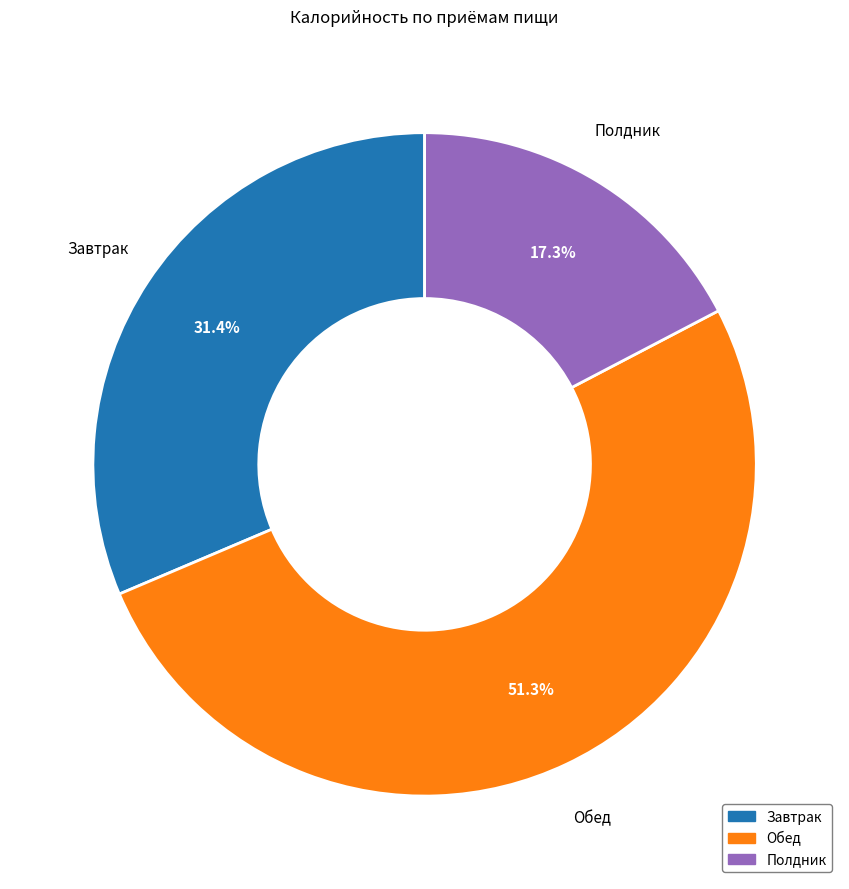

Which slice is the largest?

Обед